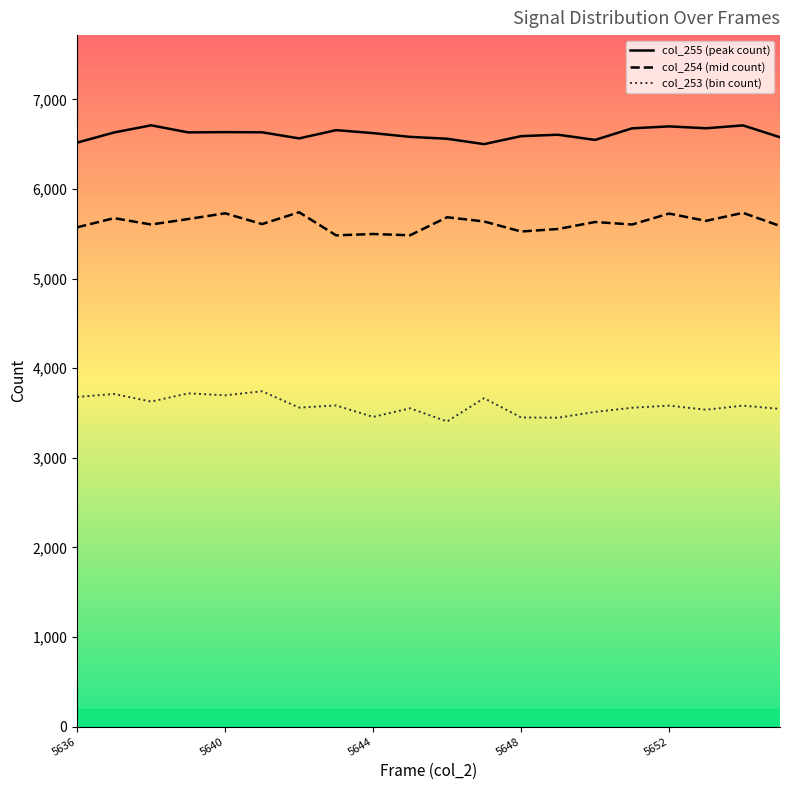

Is it true that col_255 (peak count) equals 6589 at 5648?

True